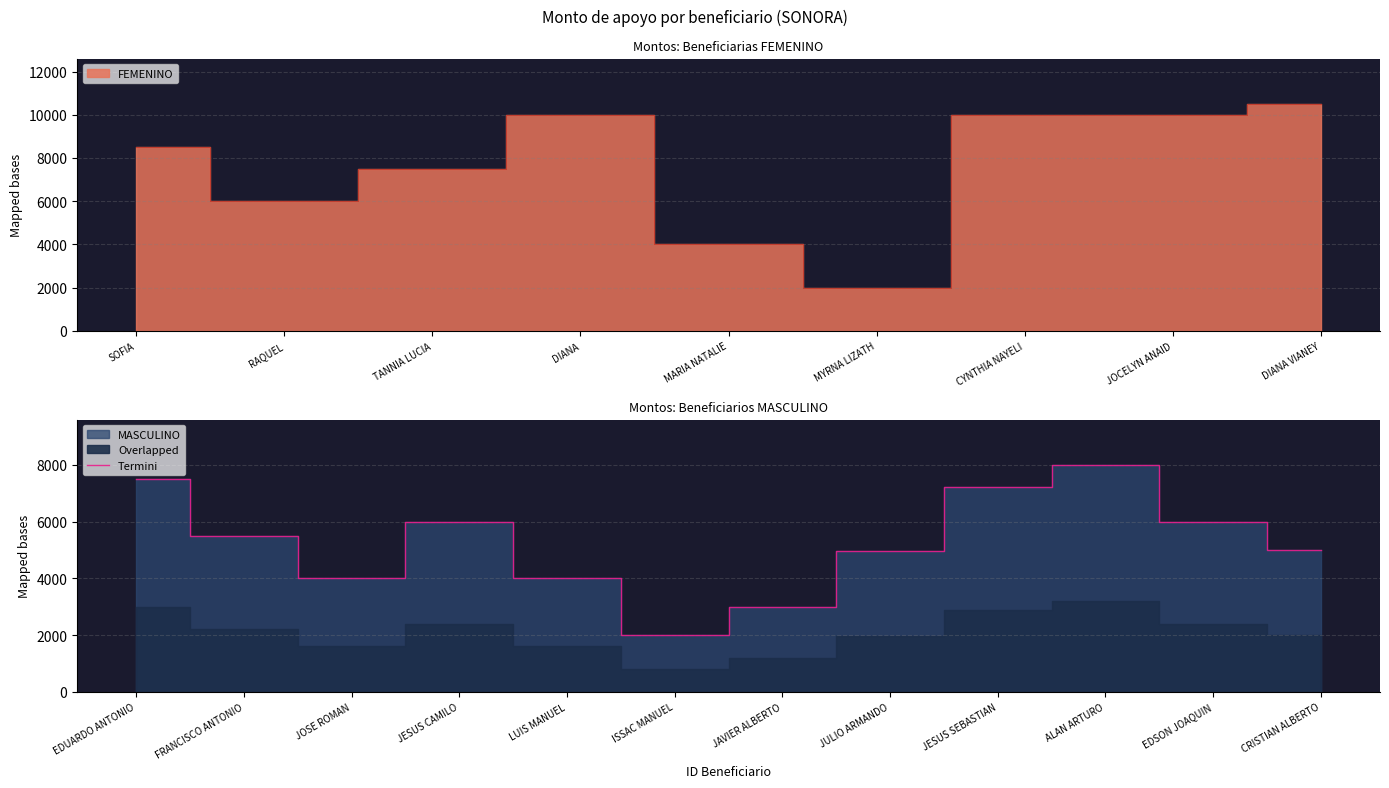

What is the difference between the maximum and second lowest values?

5000